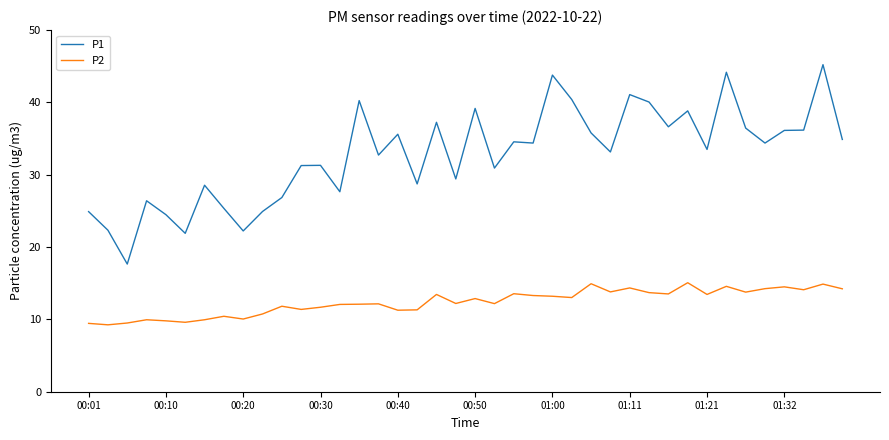

List the series in order of their peak value, lowest first.

P2, P1